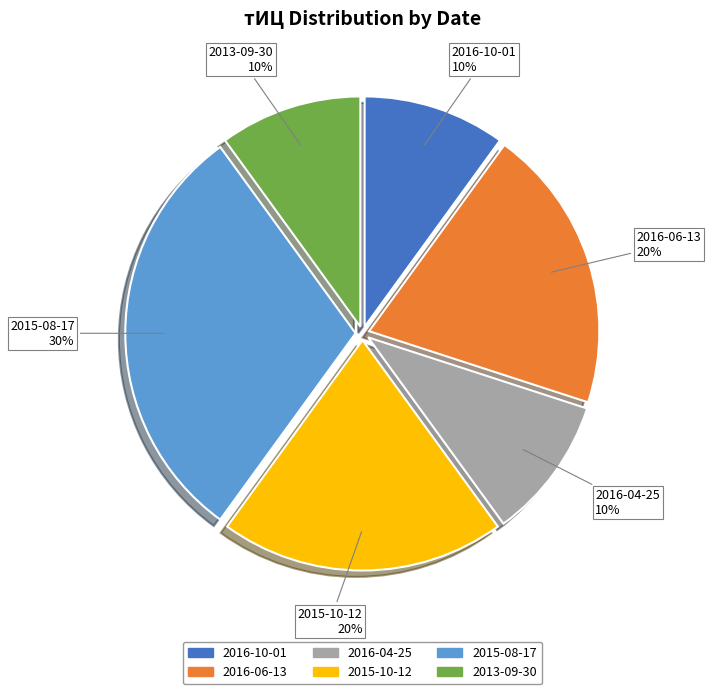

Does any single category account for the majority?

No